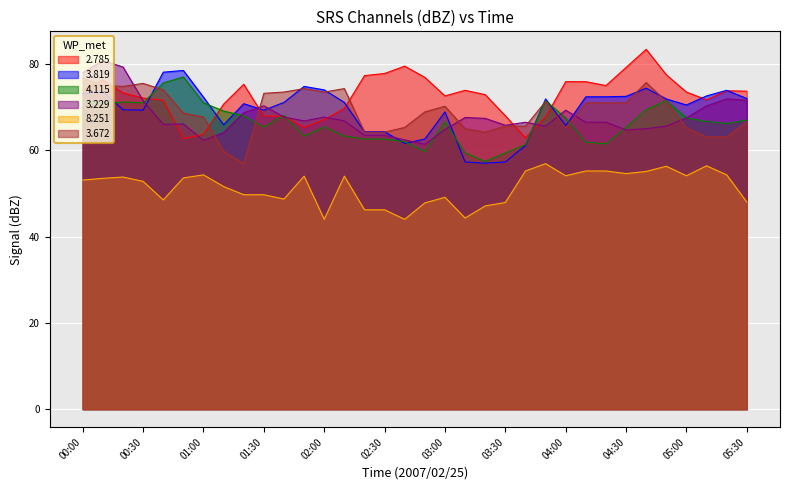

At which label is 3.229 closest to 71?

00:30